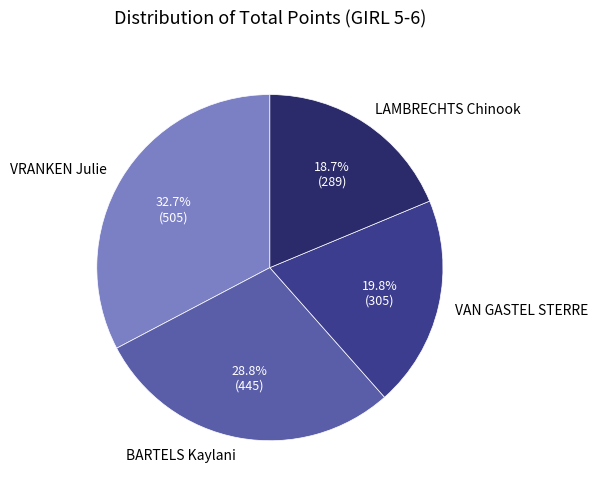

Which slice is the smallest?

LAMBRECHTS Chinook